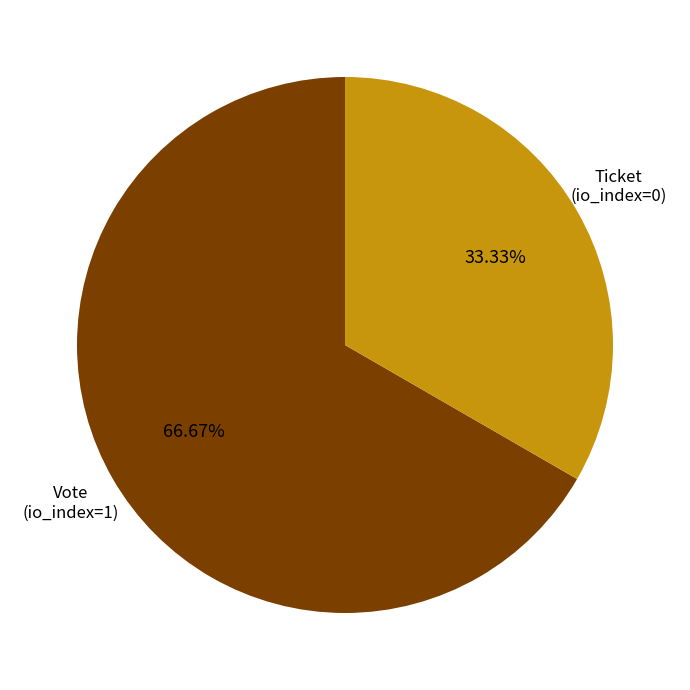

Is there any slice that represents more than half of the pie?

Yes